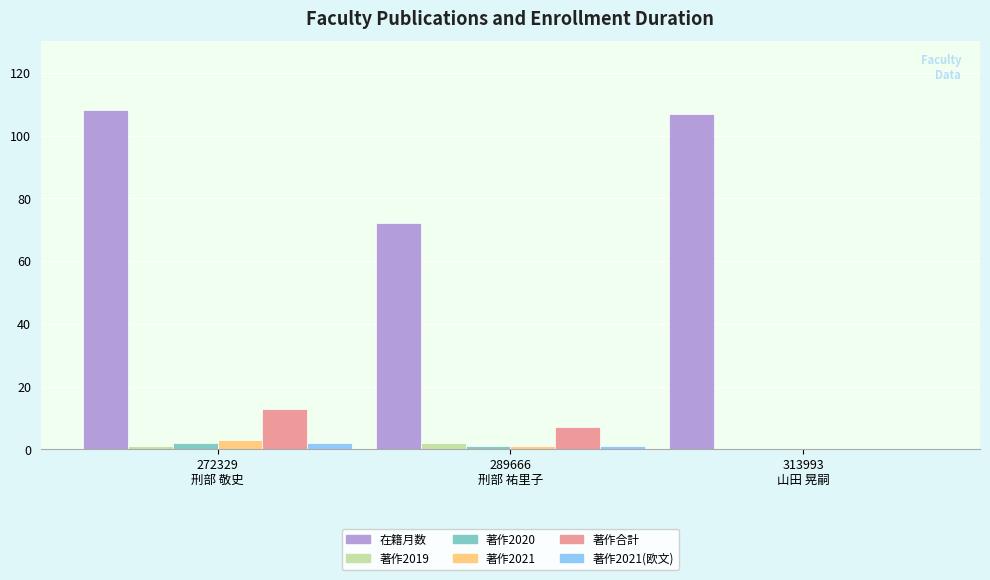

What is the total value across all series at 289666
刑部 祐里子?

84